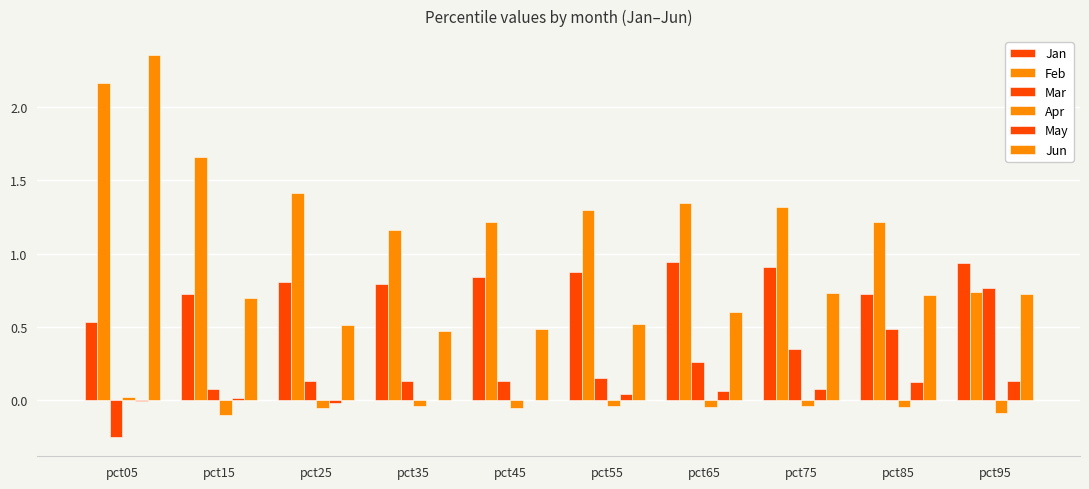

The Feb series shows 1.7 at pct15. True or false?

True